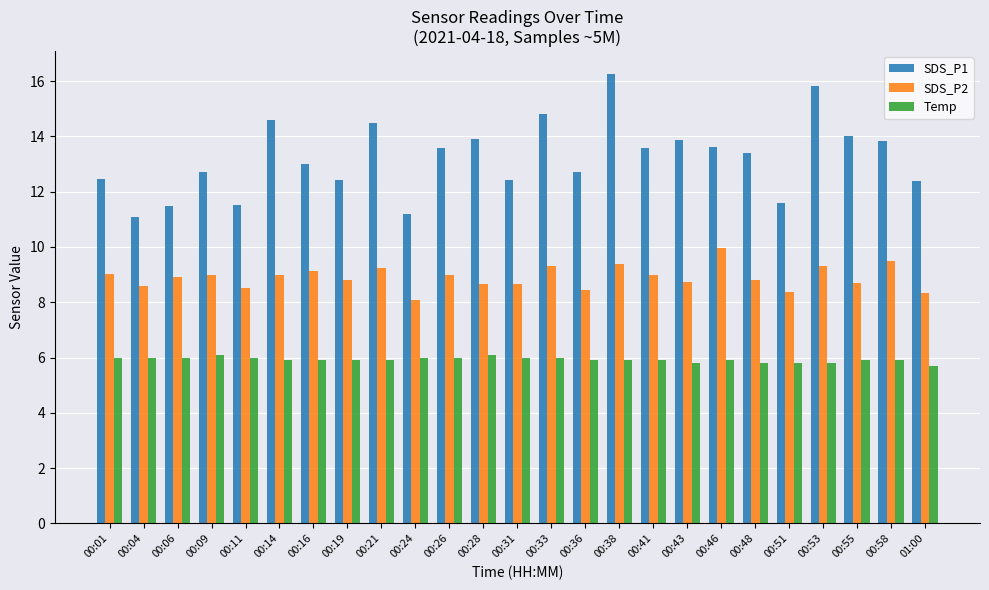

Which series has the largest total across all categories?

SDS_P1